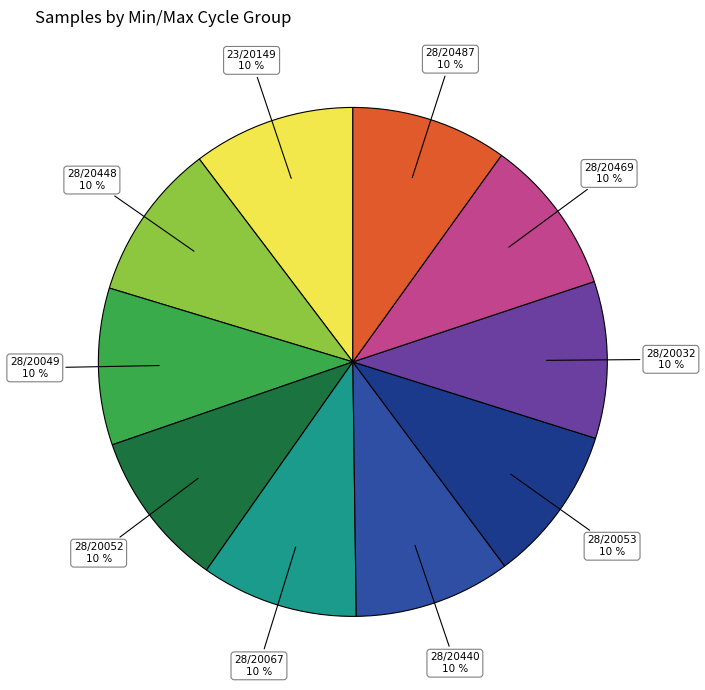

Count the number of slices in the pie.

10